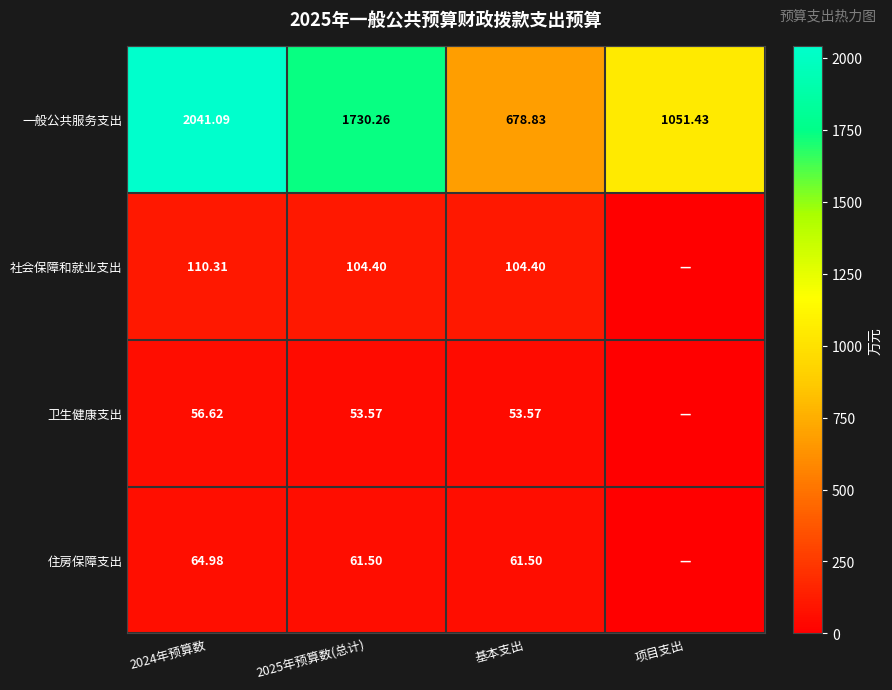

Where is 一般公共服务支出 nearest to the value 1359?

项目支出